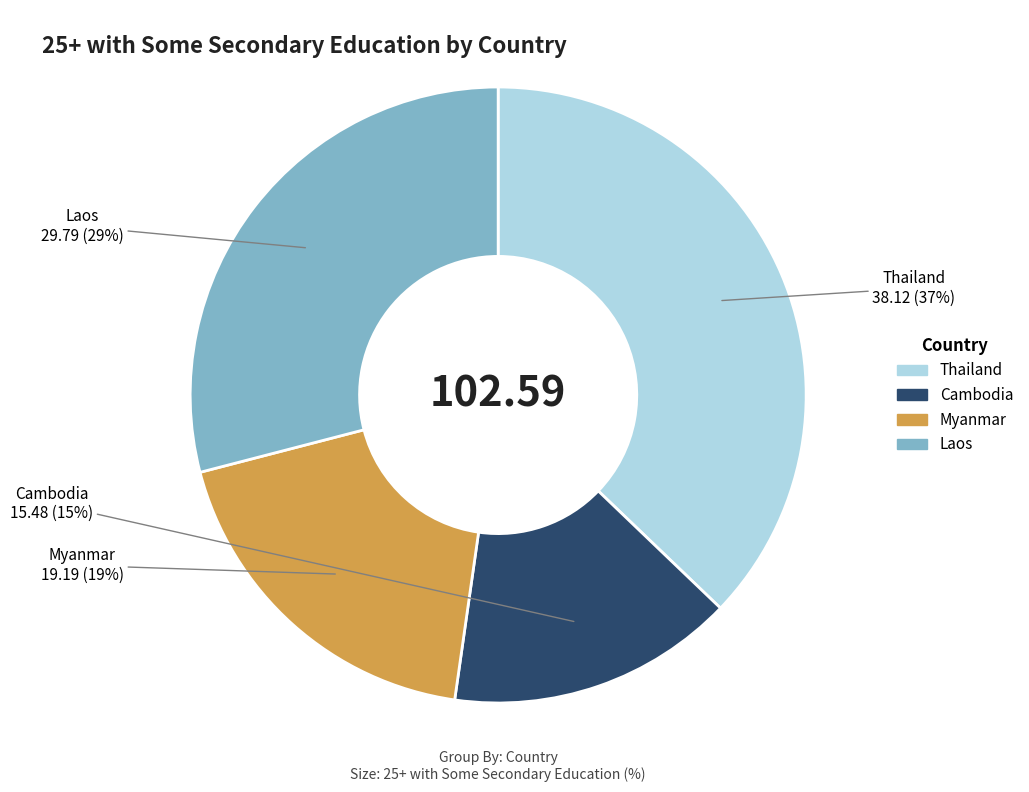

Rank the categories by value from lowest to highest.

Cambodia, Myanmar, Laos, Thailand